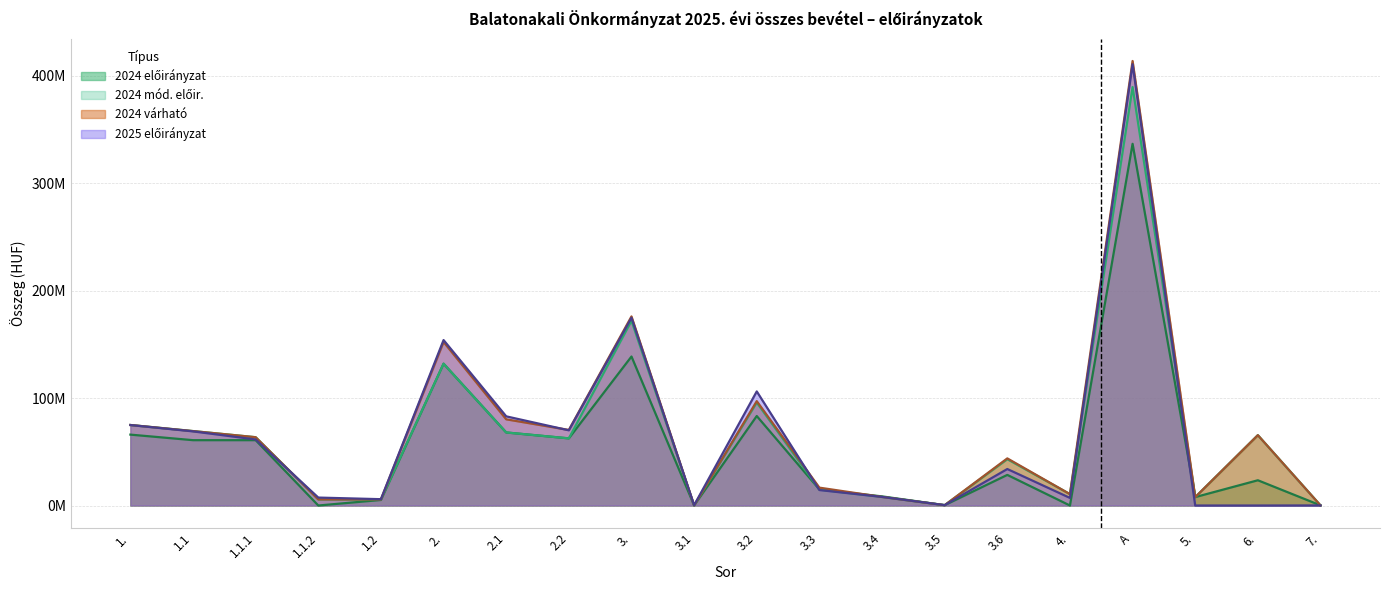

How many positive values does the 2024 előirányzat series have?

18